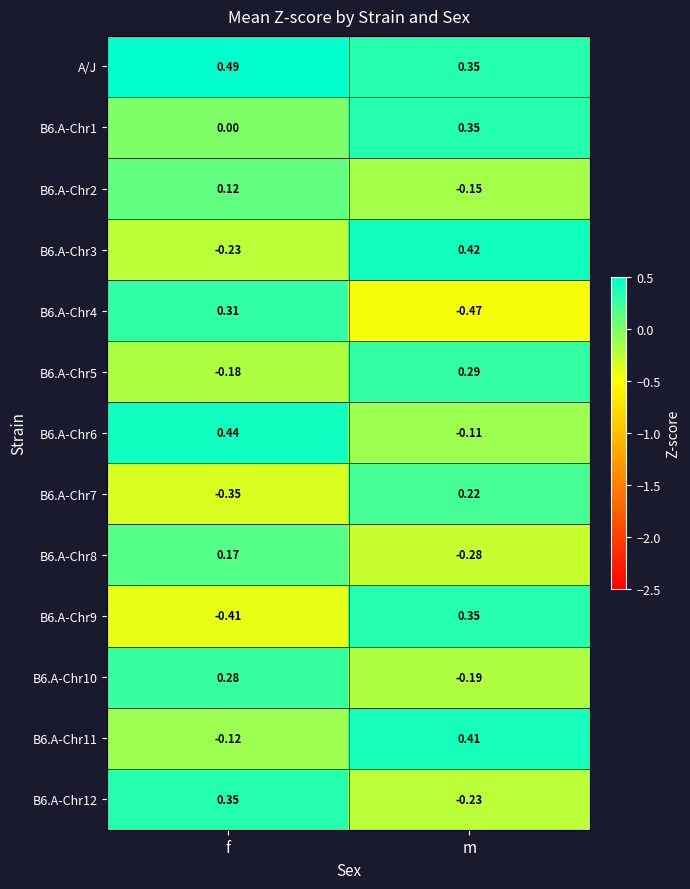

Where is B6.A-Chr9 nearest to the value 0?

m